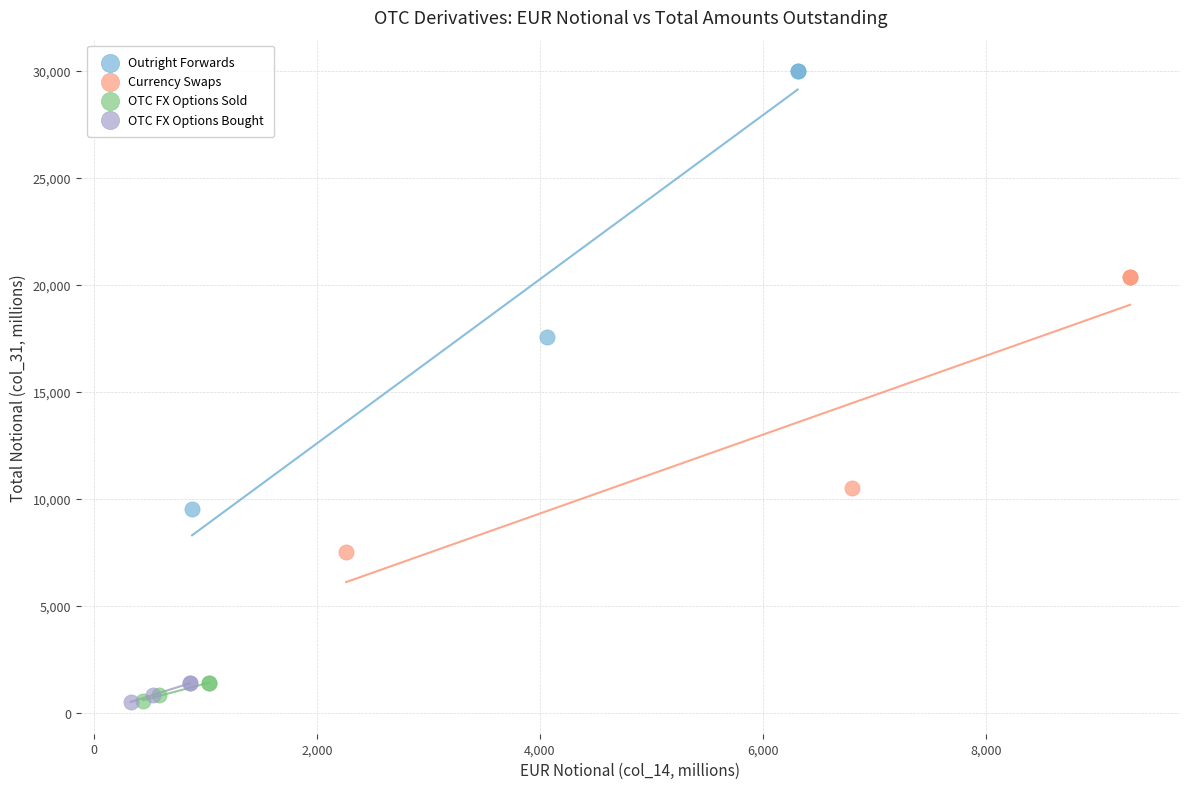

What are all the series names shown in the legend?

Outright Forwards, Currency Swaps, OTC FX Options Sold, OTC FX Options Bought